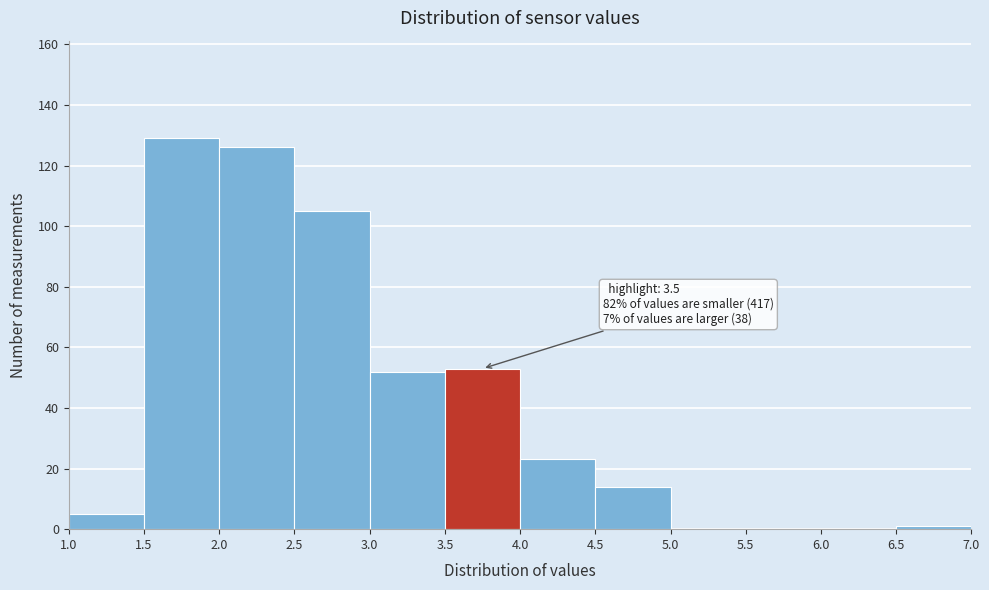

Over which range of the x-axis is the bar tallest?

1.5 to 2.0